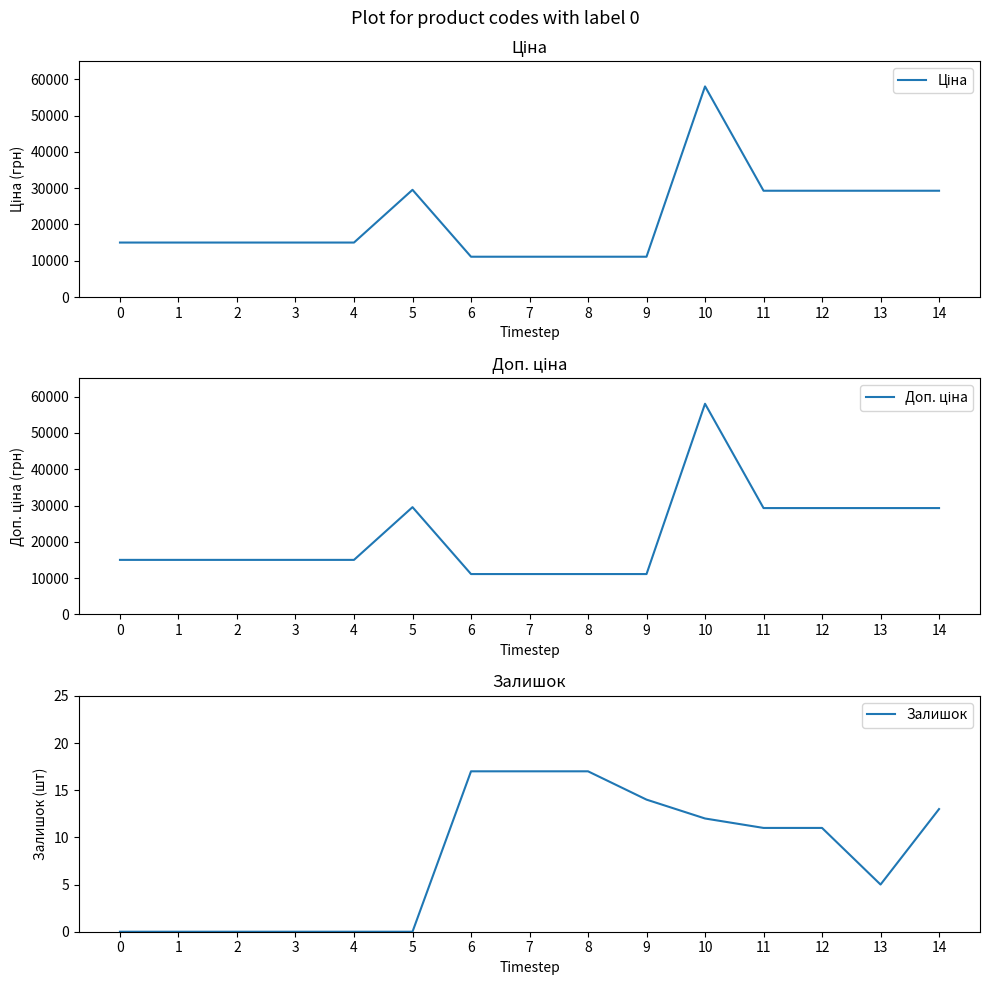

Reading left to right, what are all the values shown in this chart?

Ціна: 15019.2	15019.2	15019.2	15019.2	15019.2	29548.9	11113.6	11113.6	11113.6	11113.6	58037.0	29294.9	29294.9	29294.9	29294.9
Доп. ціна: 15019.2	15019.2	15019.2	15019.2	15019.2	29548.9	11113.6	11113.6	11113.6	11113.6	58037.0	29294.9	29294.9	29294.9	29294.9
Залишок: 0.0	0.0	0.0	0.0	0.0	0.0	17.0	17.0	17.0	14.0	12.0	11.0	11.0	5.0	13.0